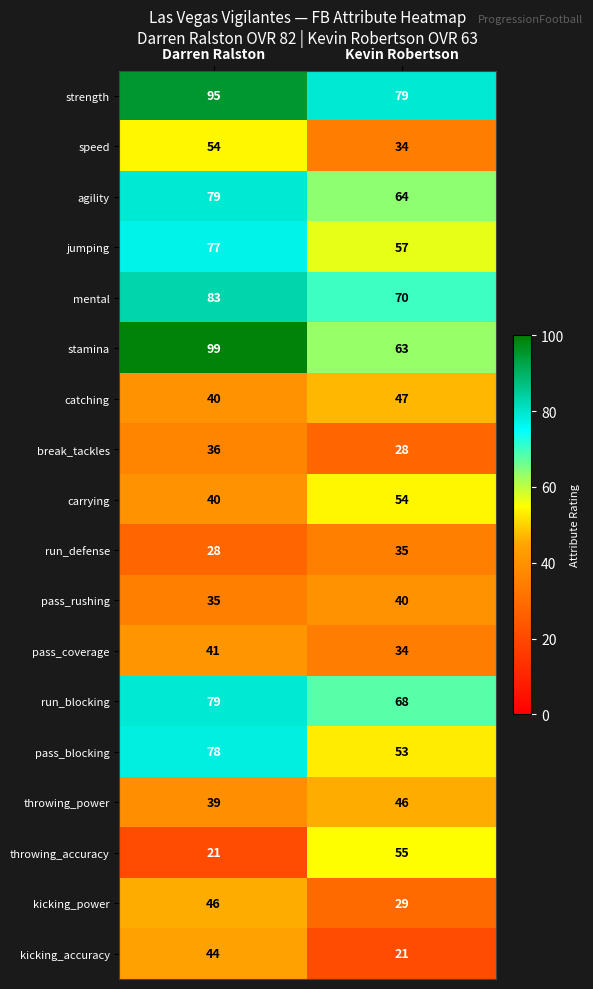

True or false: pass_blocking has a value of 78 at Darren Ralston.

True